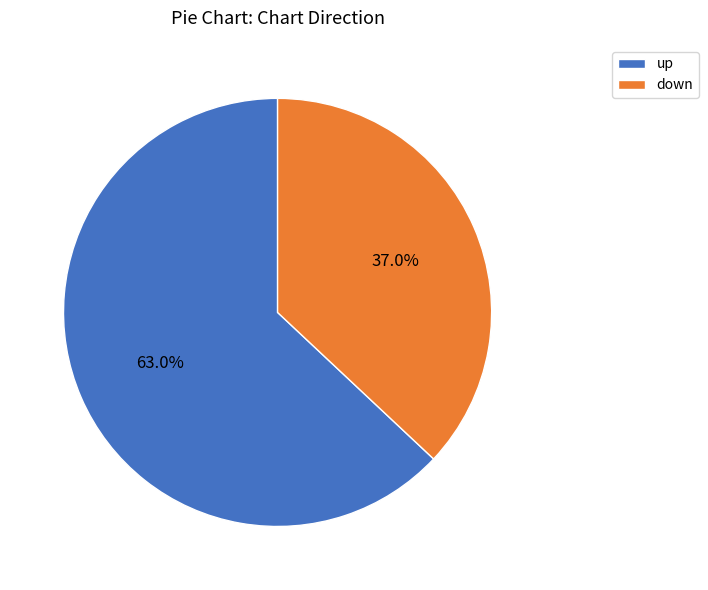

How many segments does this pie chart have?

2